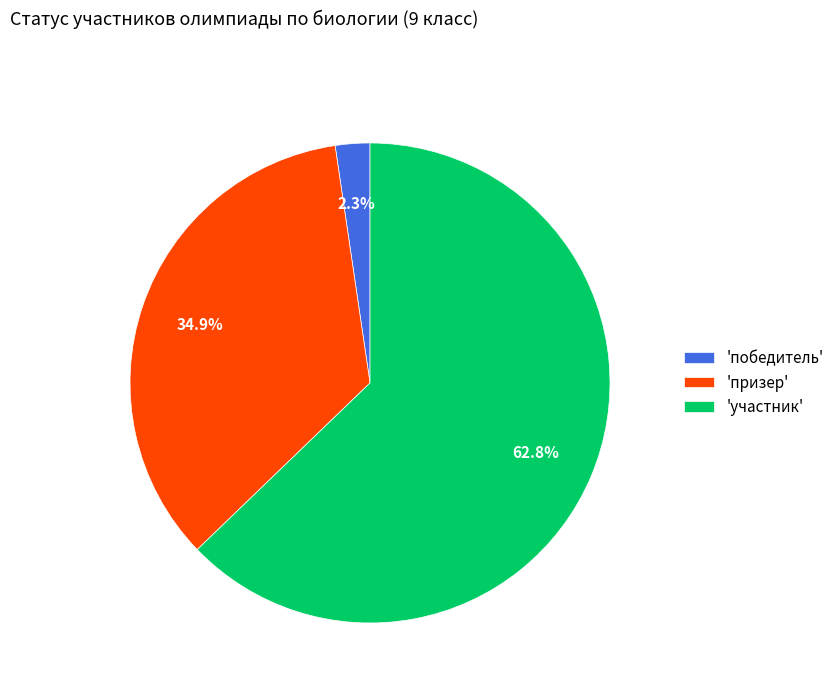

Rank the categories by value from highest to lowest.

'участник', 'призер', 'победитель'